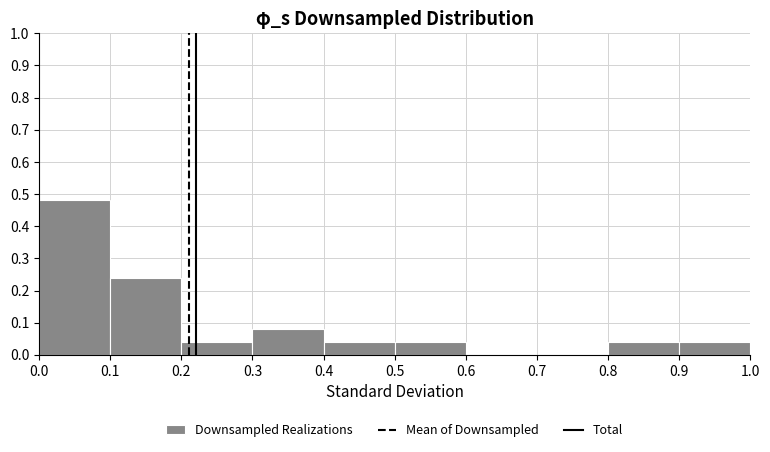

Reading left to right, list every bar in this chart as the range it spans on the x-axis followed by its height. The values are not printed on the chart, so give them approximately, as read against the axis.

0.0 to 0.1: 0.48
0.1 to 0.2: 0.24
0.2 to 0.3: 0.04
0.3 to 0.4: 0.08
0.4 to 0.5: 0.04
0.5 to 0.6: 0.04
0.6 to 0.7: 0
0.7 to 0.8: 0
0.8 to 0.9: 0.04
0.9 to 1.0: 0.04